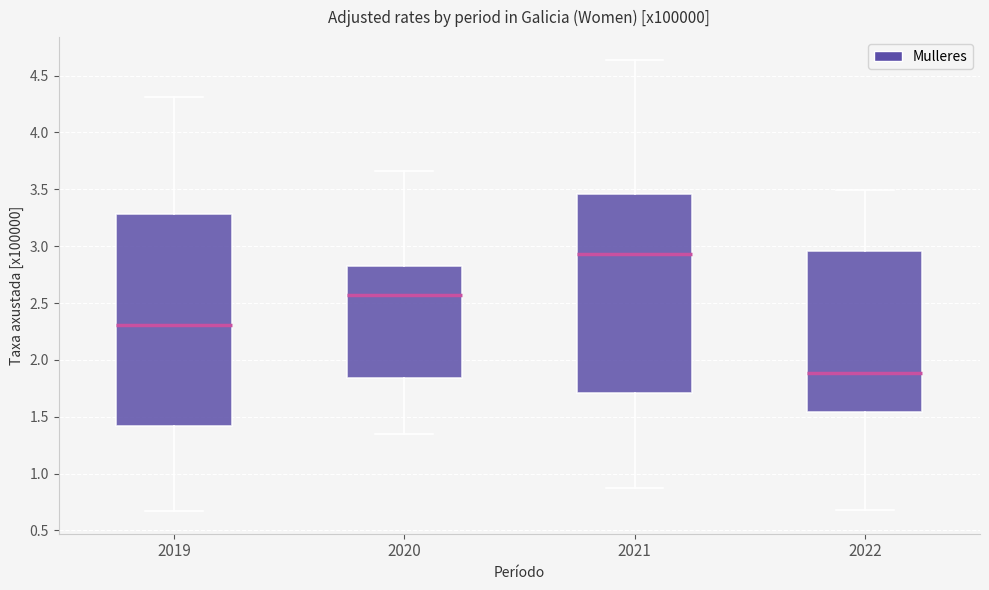

Where is the lower edge of the box at x = 2022 on the y-axis? The values are not printed on the chart, so give them approximately, as read against the axis.

1.55